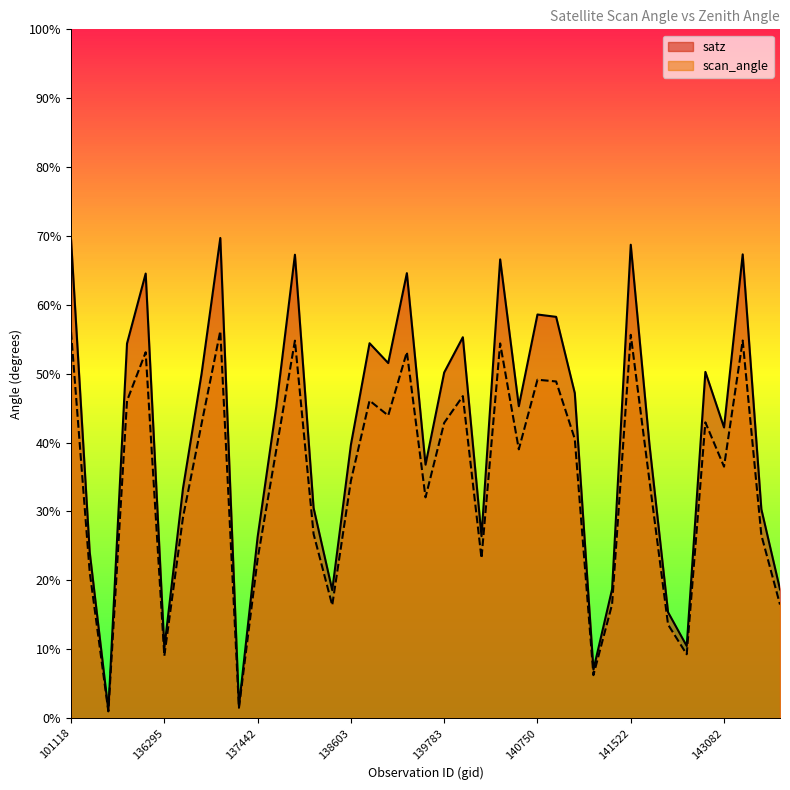

What are all the series names shown in the legend?

satz, scan_angle